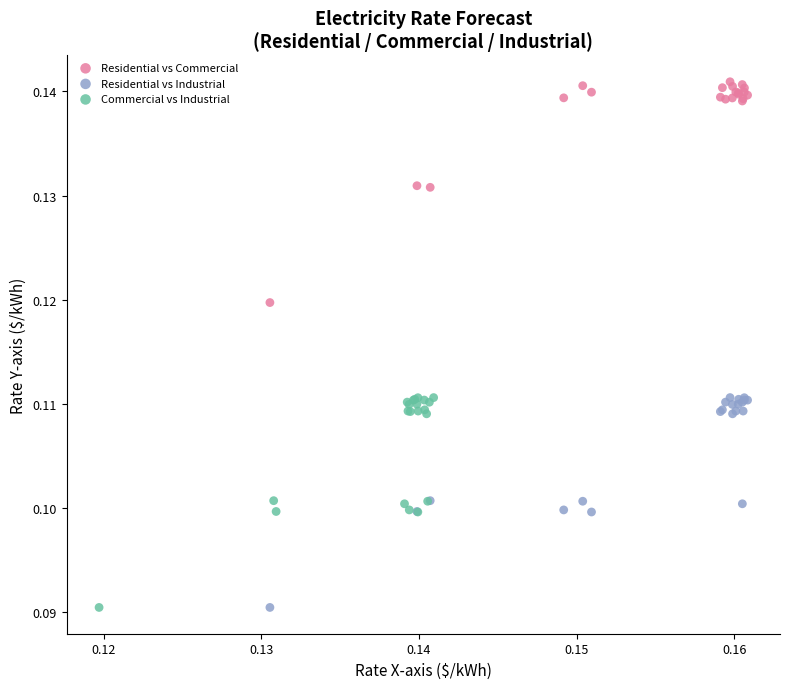

Which series has the largest Y range (max minus min)?

Residential vs Commercial